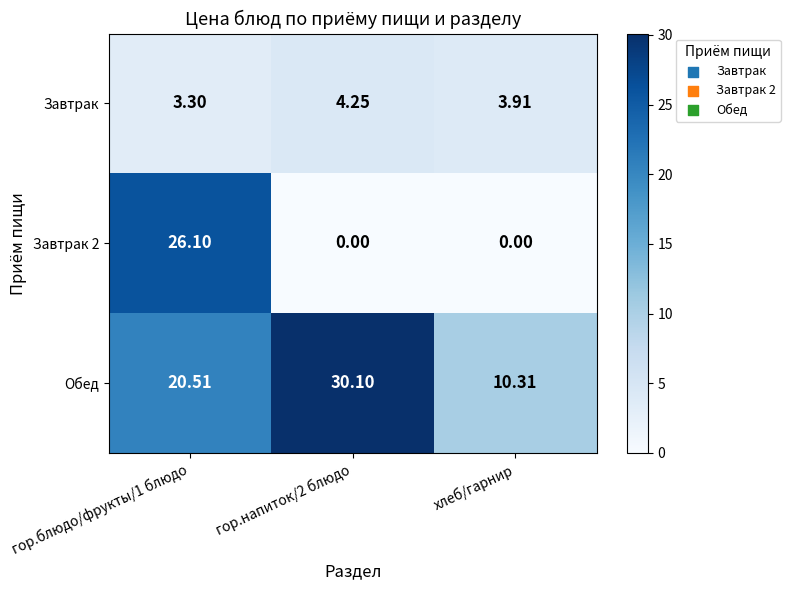

Which label corresponds to the largest value in the chart?

гор.напиток/2 блюдо